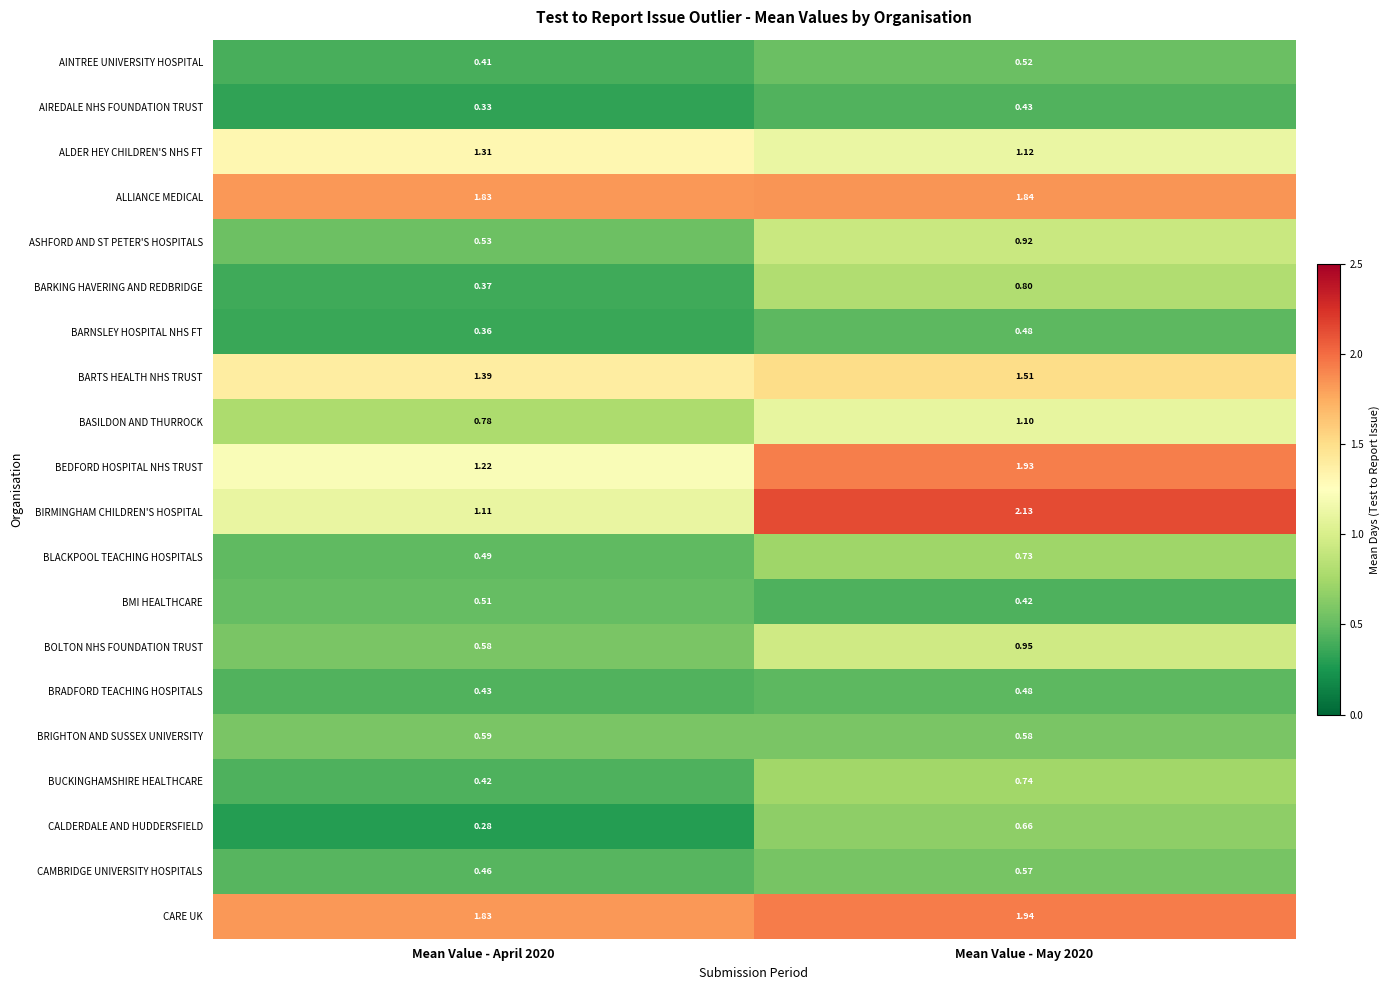

Is the value of BARTS HEALTH NHS TRUST at Mean Value - April 2020 greater than the value of AINTREE UNIVERSITY HOSPITAL at Mean Value - April 2020?

Yes